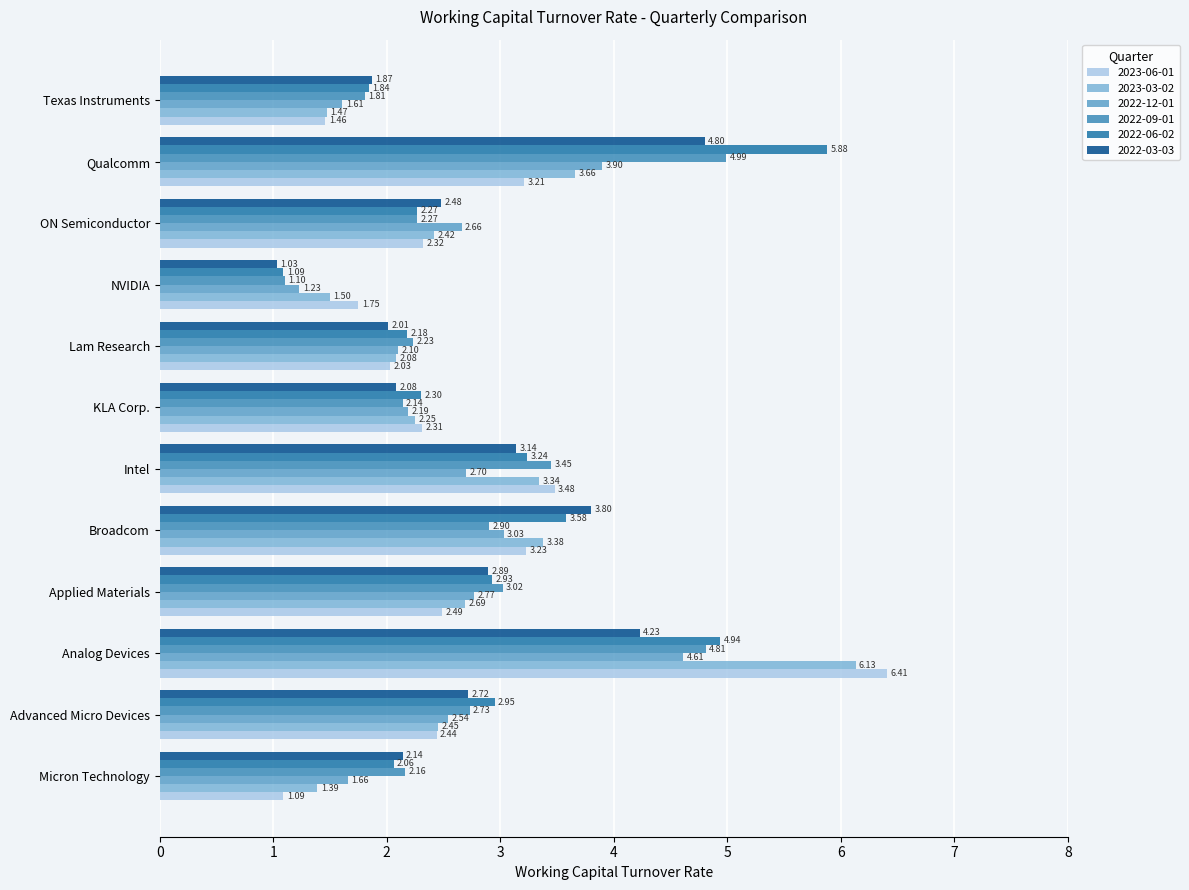

The value of 2023-03-02 at Lam Research is 1.1. True or false?

False